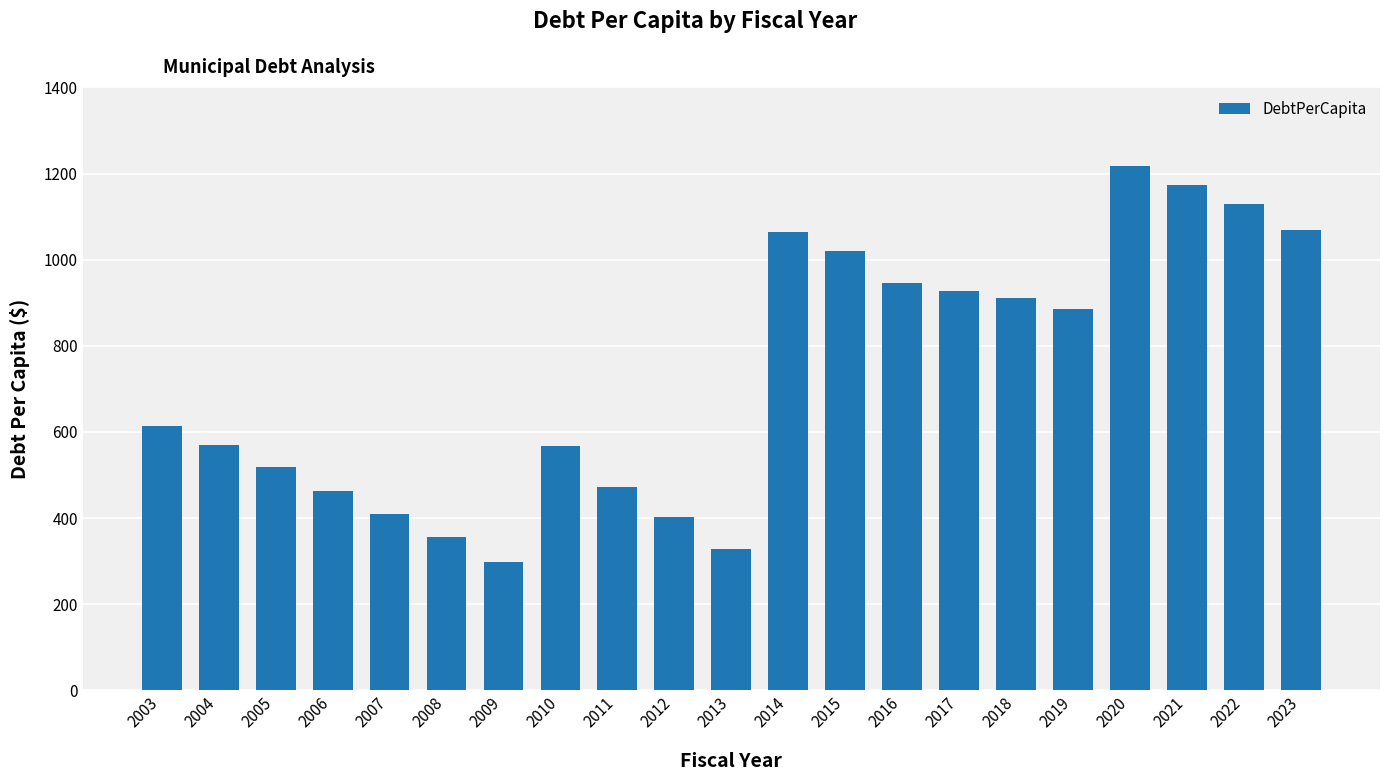

How many bars are there in total?

21